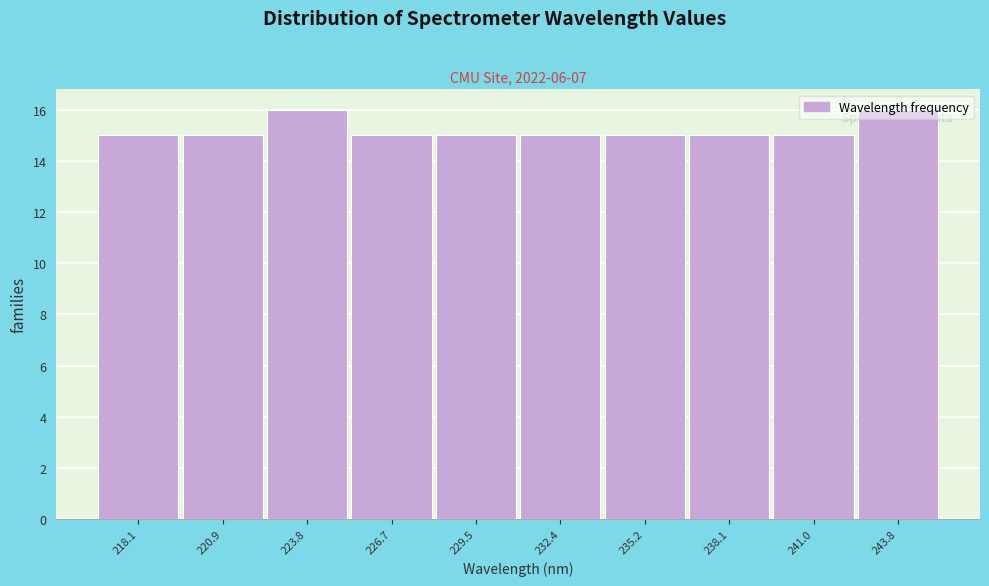

What is the label of the 10th bar from the left?

243.8